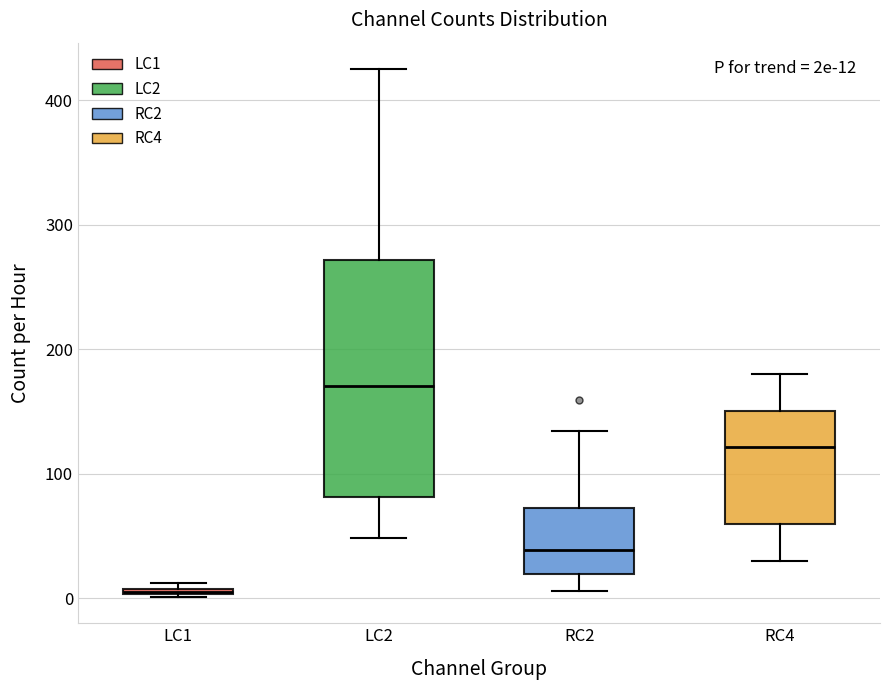

Which box is the tallest, from its lower edge to its upper edge?

LC2